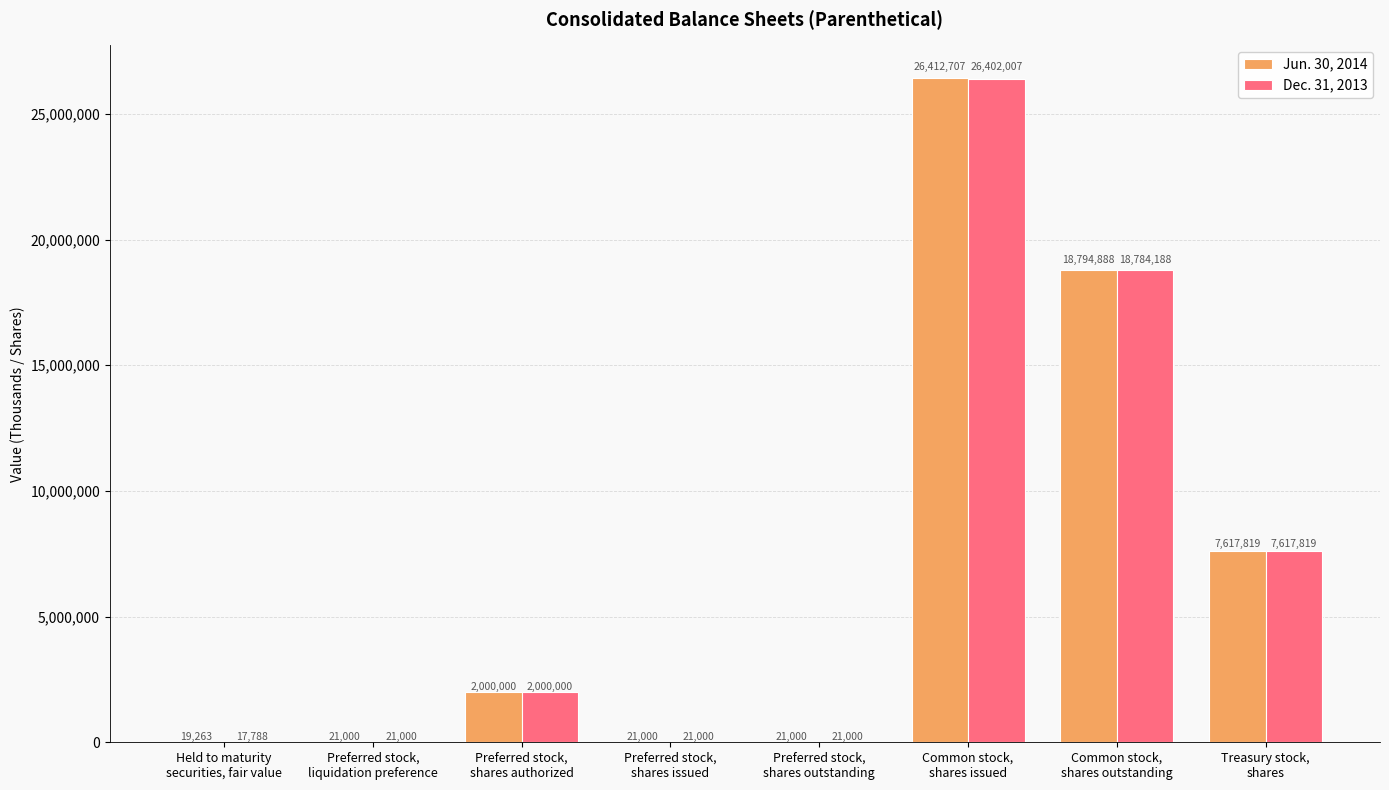

Reading right to left, transcribe all the data shown in this chart.

Jun. 30, 2014: 7617819	18794888	26412707	21000	21000	2000000	21000	19263
Dec. 31, 2013: 7617819	18784188	26402007	21000	21000	2000000	21000	17788